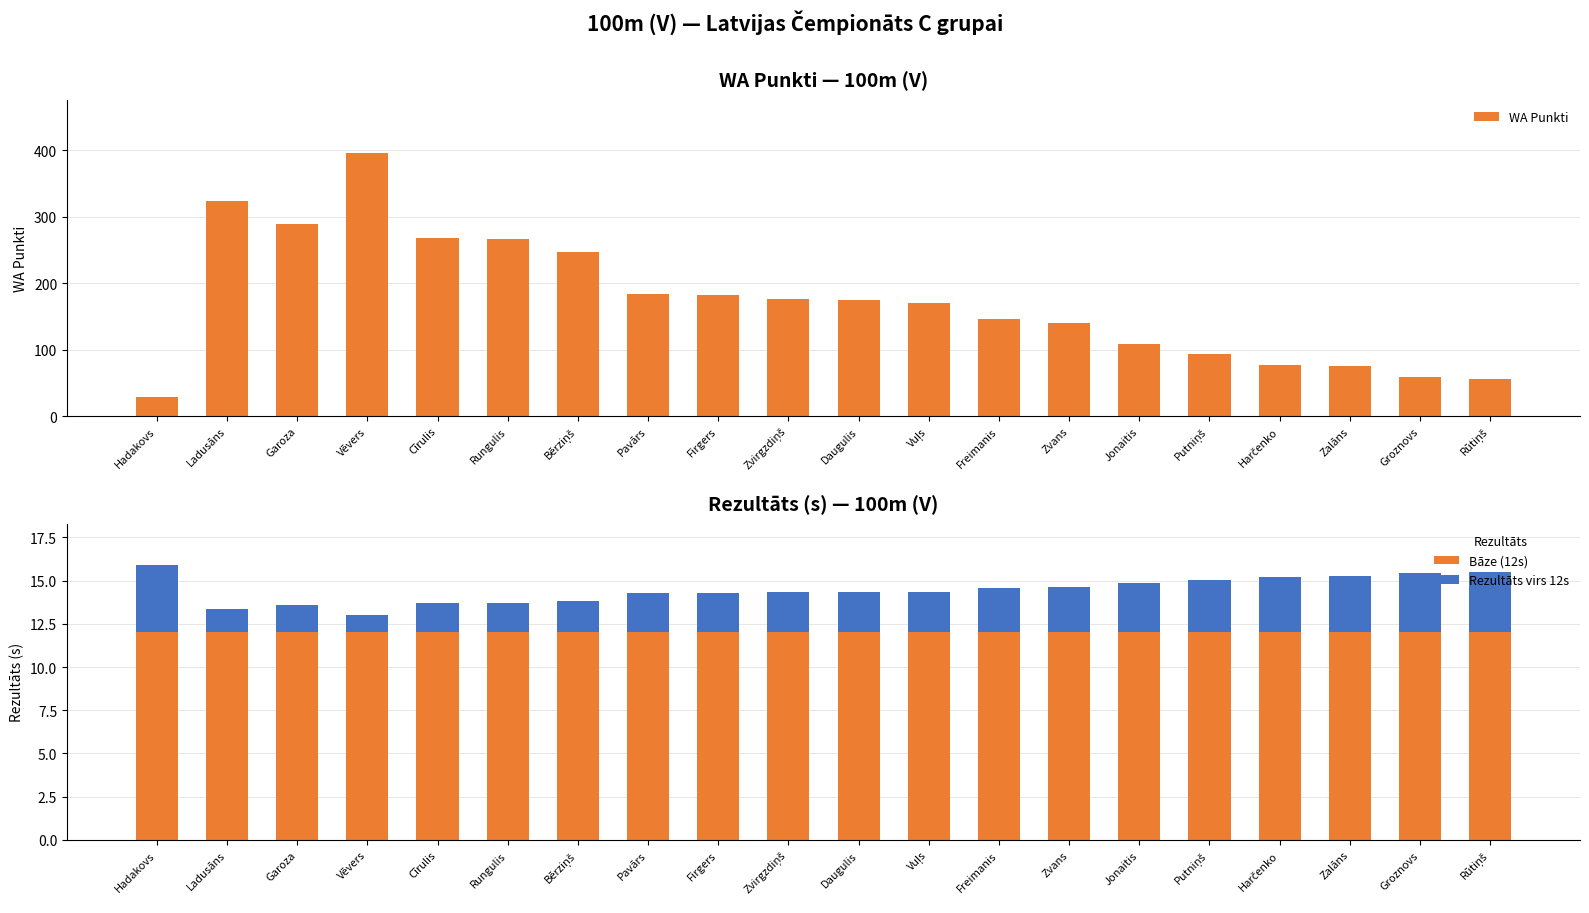

Which has a higher value, Cīrulis or Zvirgzdiņš?

Cīrulis